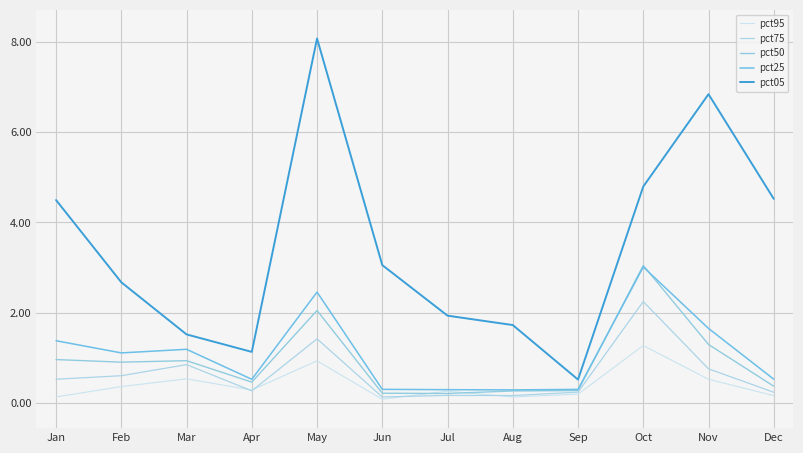

What is the smallest value displayed?

0.1